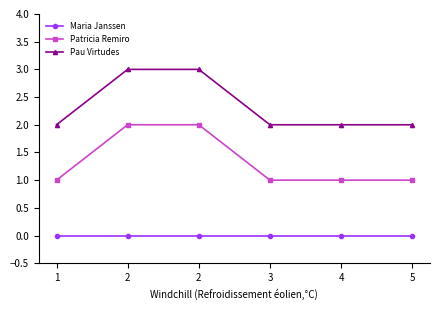

What are all the series names shown in the legend?

Maria Janssen, Patricia Remiro, Pau Virtudes